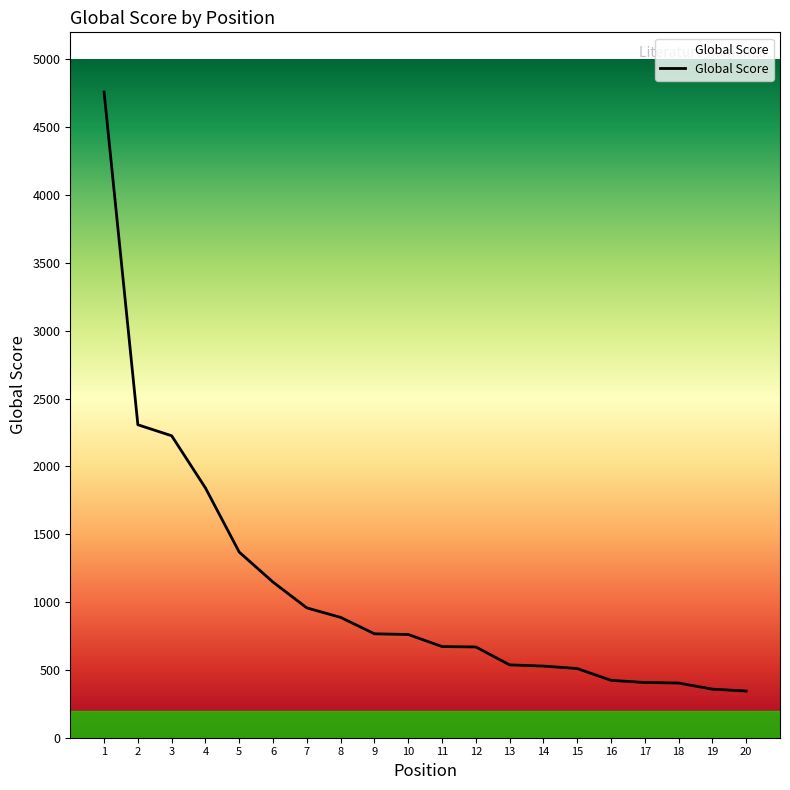

Read the value at 5, to the nearest 10.

1370